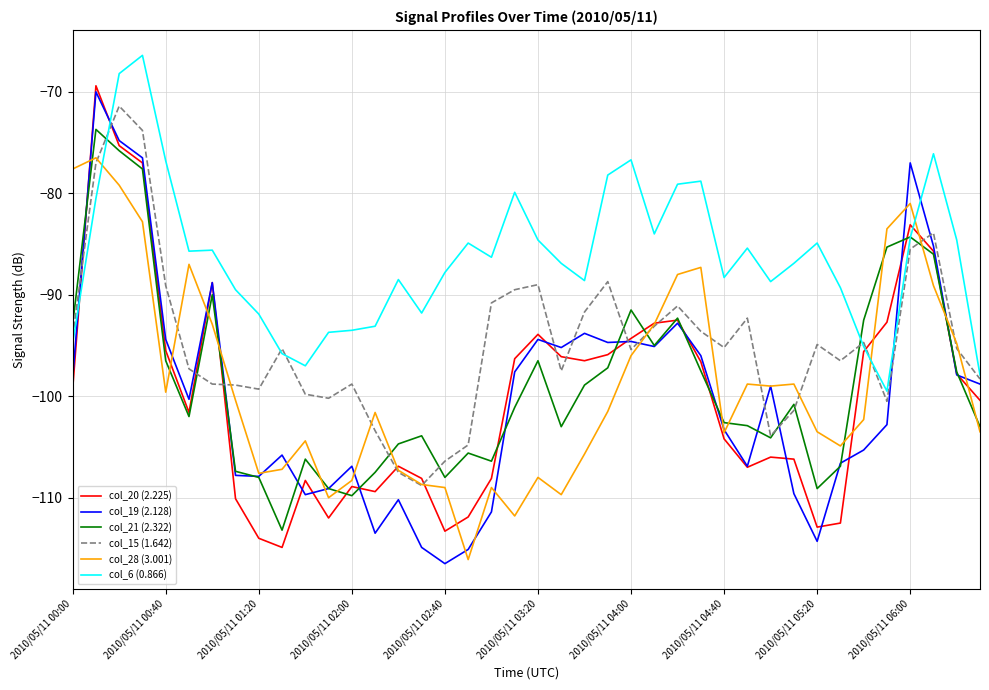

Which series has the largest range (max minus min)?

col_19 (2.128)